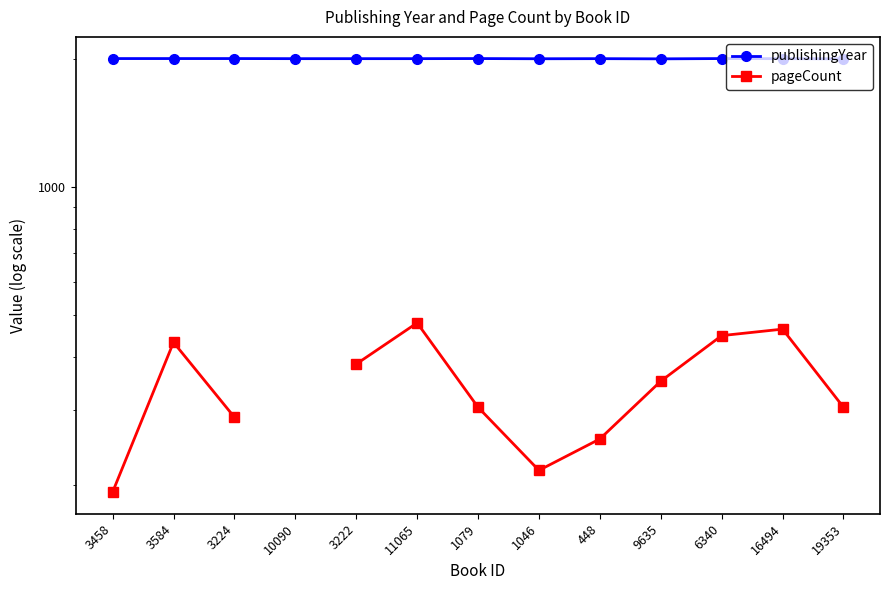

Is the value of publishingYear at 1079 greater than the value of pageCount at 3222?

Yes